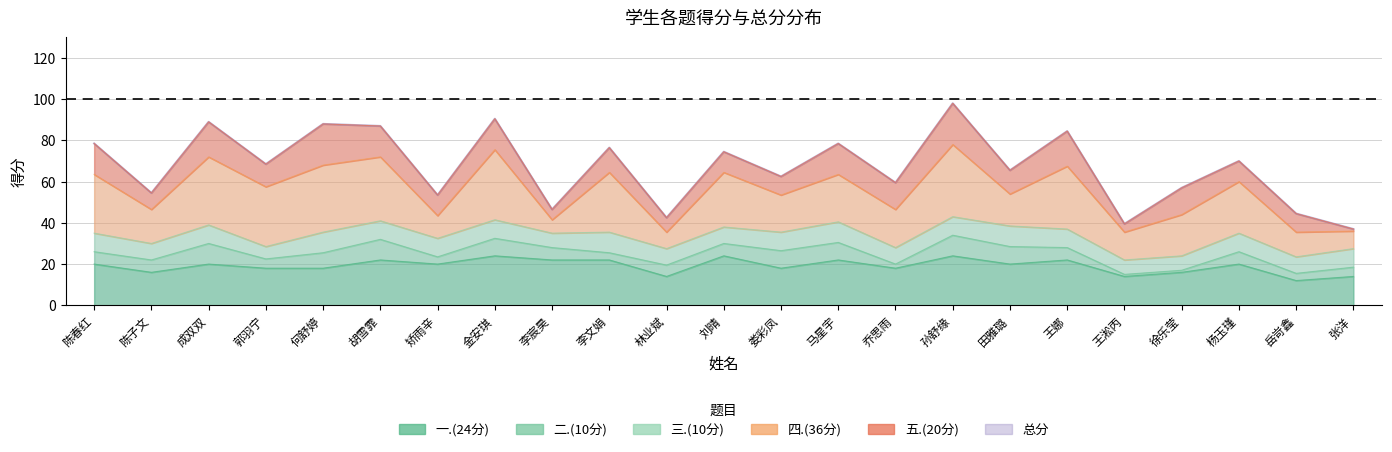

What is the difference between the second highest and second lowest values in the 总分 series?

51.0